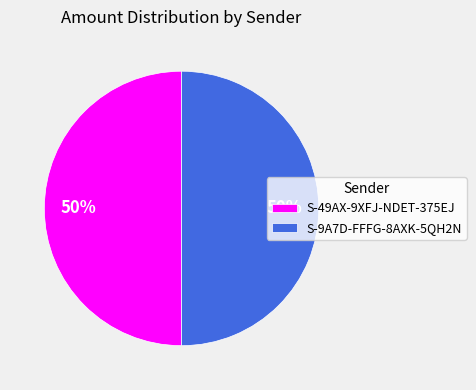

To the nearest percent, what portion does S-9A7D-FFFG-8AXK-5QH2N represent?

50%